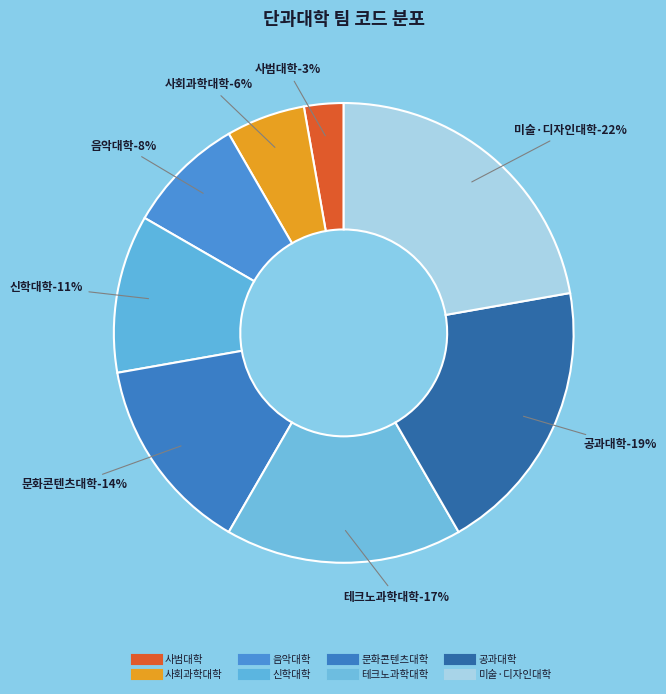

To the nearest percent, what is the difference between the largest and smallest slice percentages?

19%